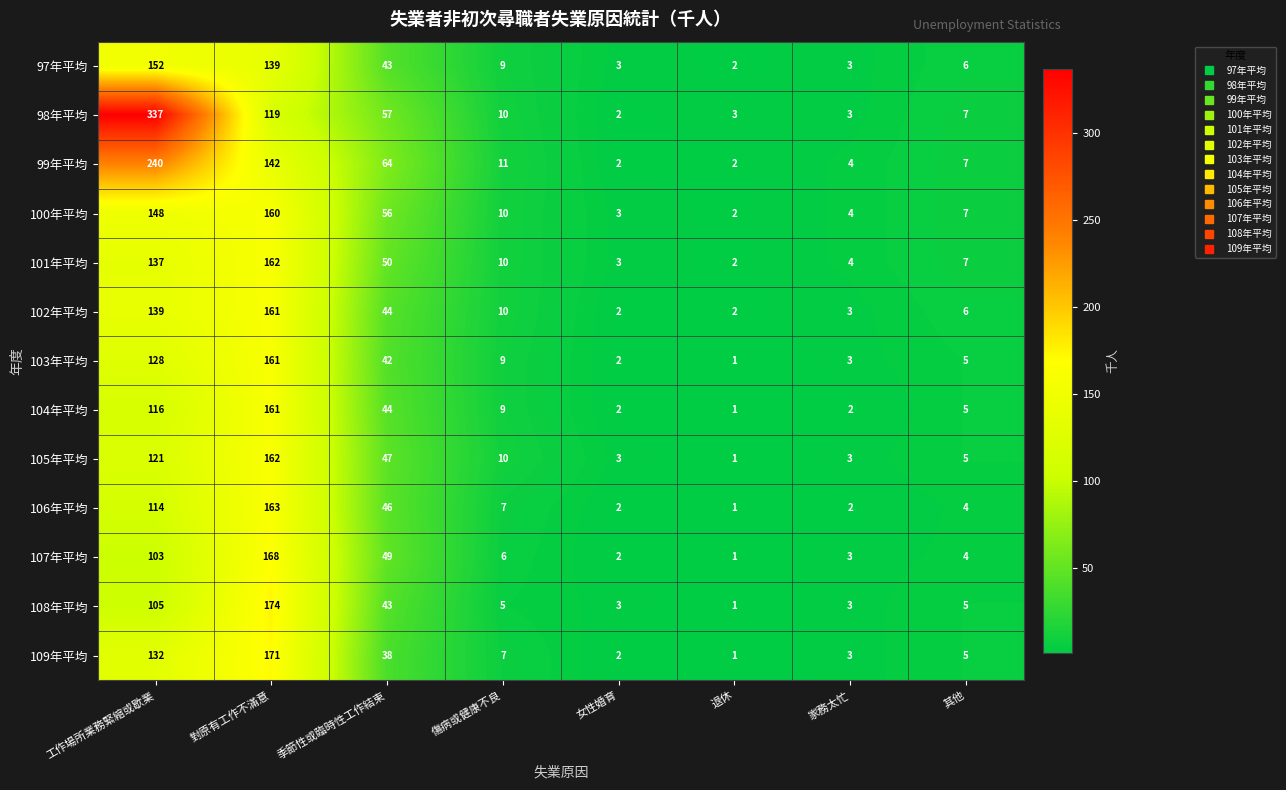

What is the difference between the maximum and second lowest values in the 103年平均 series?

159